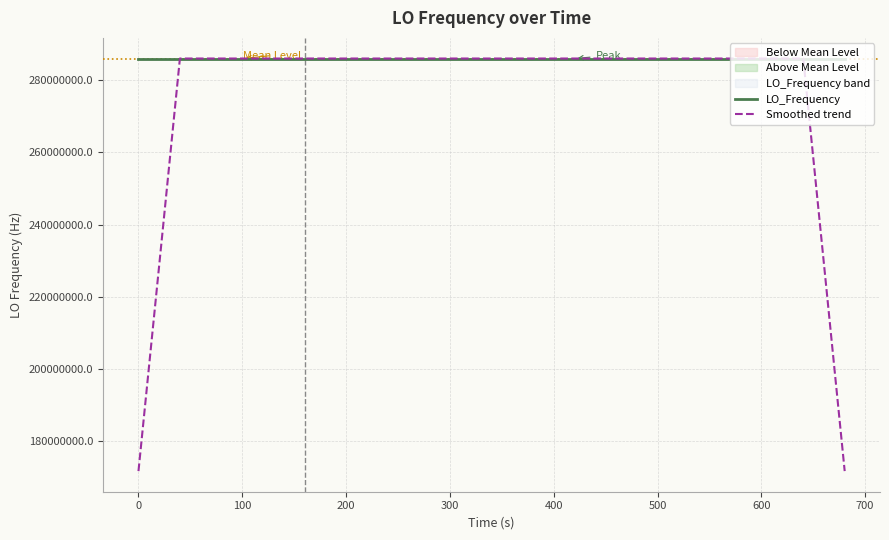

Does the chart display data point markers on the line(s)?

No